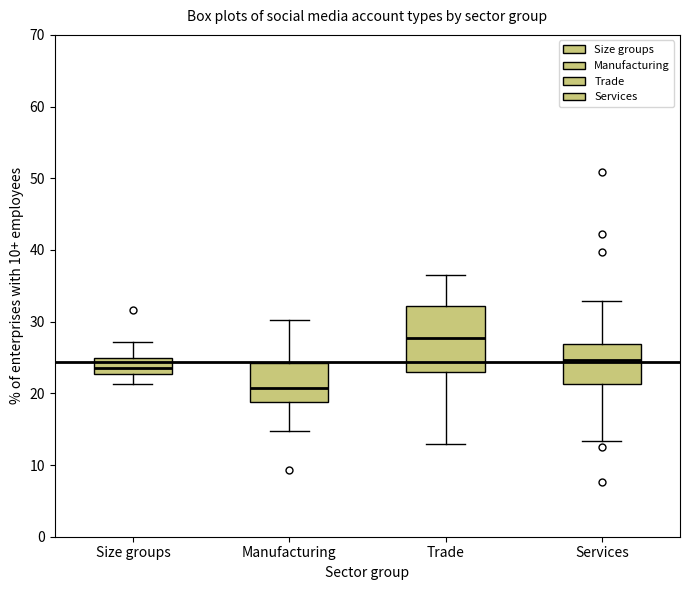

Comparing the boxes themselves (not the whiskers), which one is the tallest?

Trade